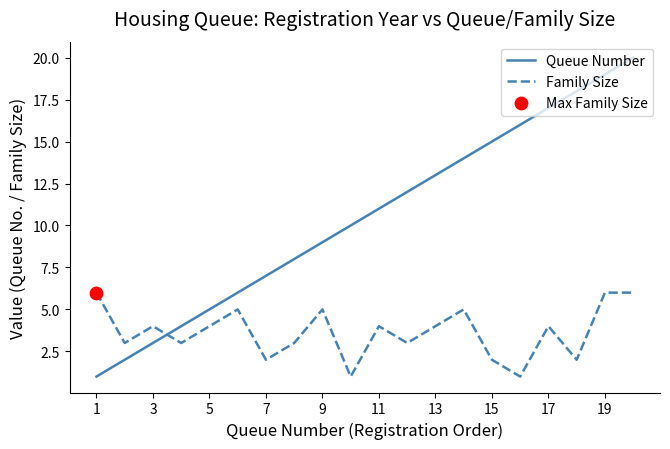

Which series has the widest spread of values?

Queue Number